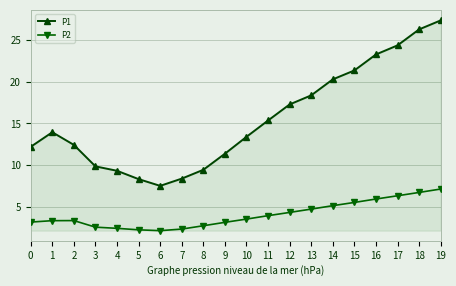

Read the P2 value at 16.

5.9